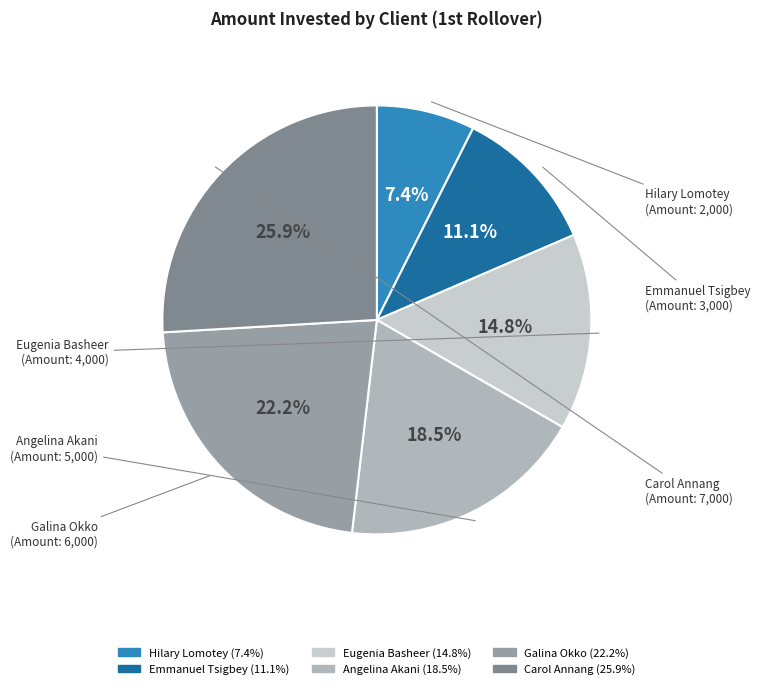

How many slices are in this pie chart?

6